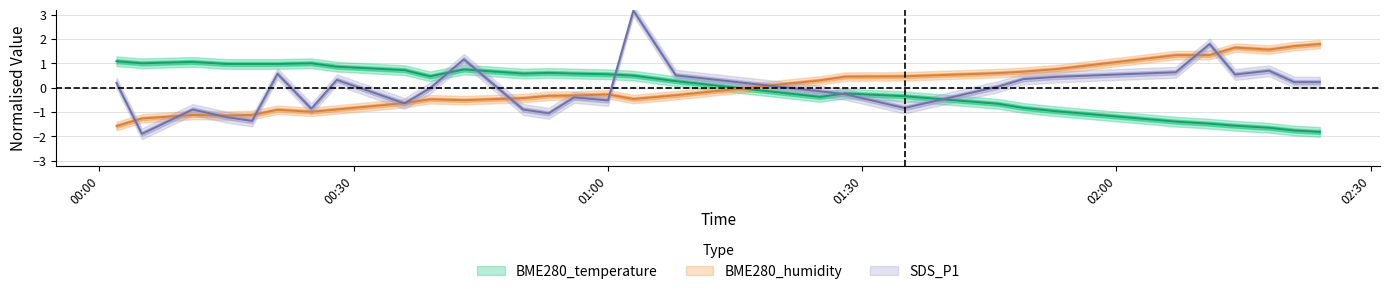

Reading left to right, what are all the values shown in this chart?

BME280_temperature: 1.1	1.0	1.1	1.0	1.0	1.0	1.0	0.9	0.7	0.5	0.8	0.6	0.6	0.6	0.6	0.5	0.3	-0.4	-0.2	-0.3	-0.7	-0.8	-1.0	-1.4	-1.5	-1.6	-1.6	-1.8	-1.8
BME280_humidity: -1.6	-1.3	-1.1	-1.1	-1.1	-0.9	-1.0	-0.9	-0.6	-0.5	-0.5	-0.4	-0.3	-0.3	-0.3	-0.5	-0.3	0.3	0.5	0.5	0.6	0.7	0.8	1.3	1.3	1.7	1.6	1.7	1.8
SDS_P1: 0.2	-1.9	-0.9	-1.2	-1.4	0.6	-0.9	0.3	-0.6	-0.0	1.2	-0.9	-1.0	-0.4	-0.5	3.2	0.5	-0.1	-0.3	-0.8	0.0	0.4	0.5	0.6	1.8	0.5	0.7	0.2	0.2